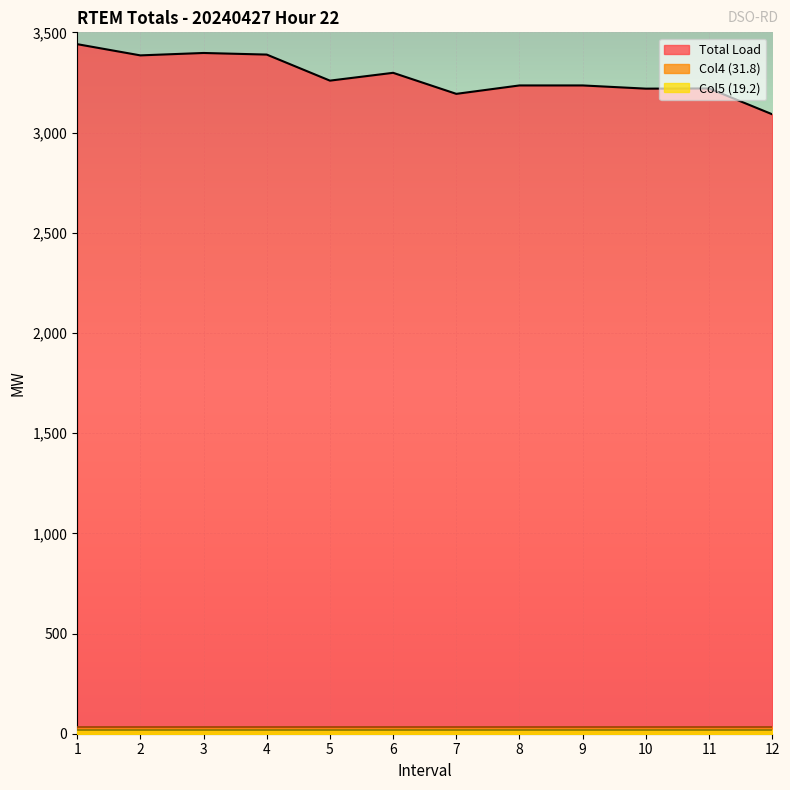

How many categories are shown in the chart?

12